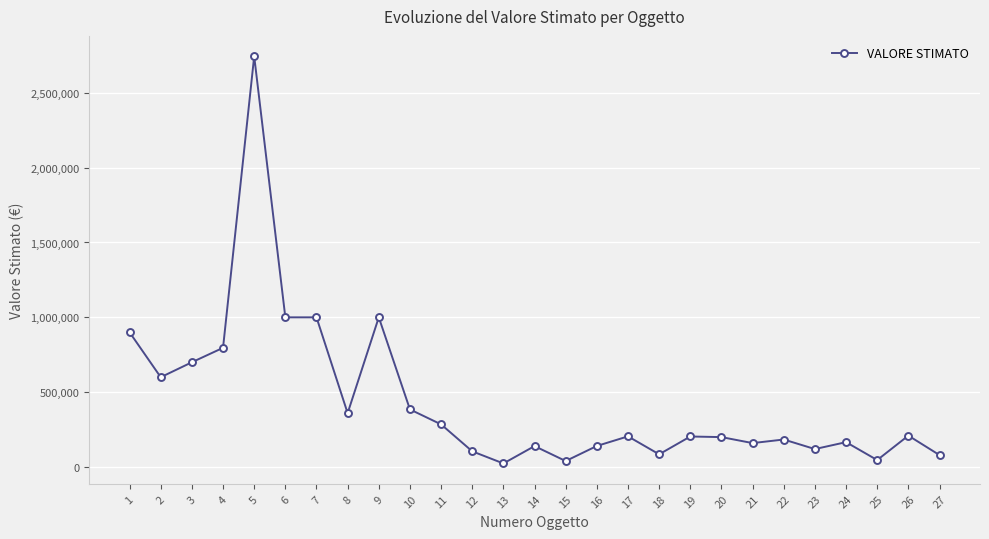

At which category does the chart reach its peak across all series?

5